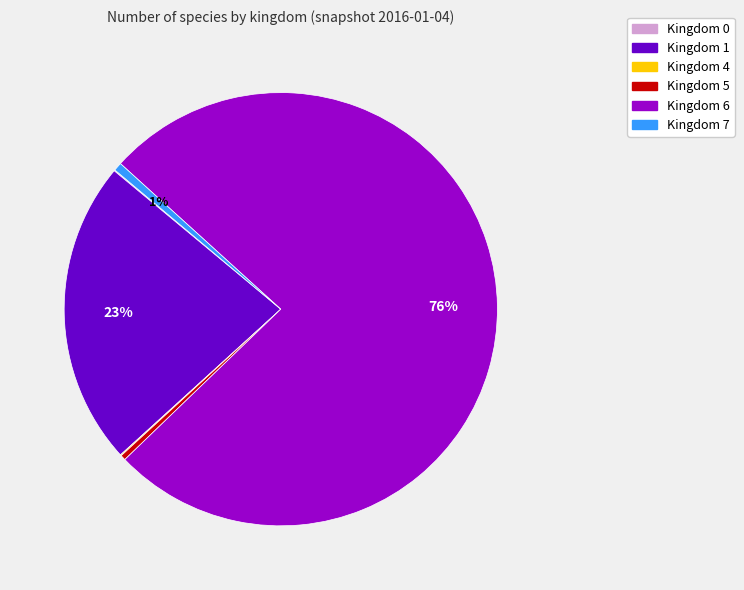

To the nearest percent, what portion does Kingdom 6 represent?

76%